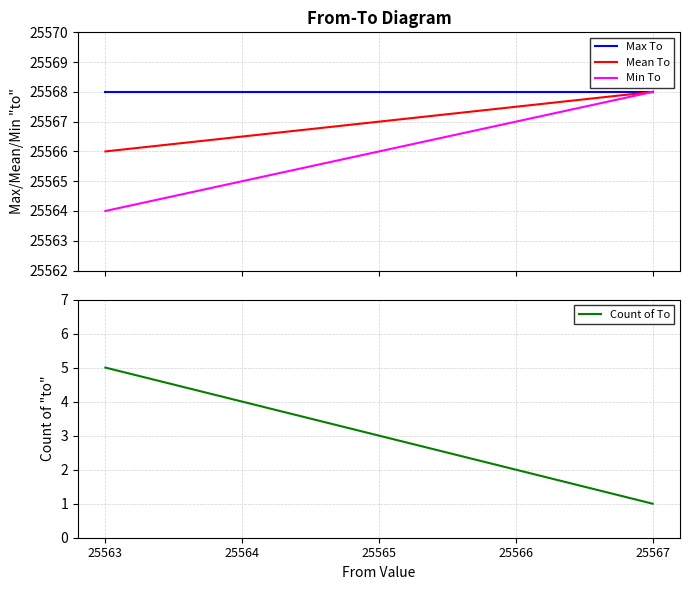

Reading left to right, list all the values displayed in this chart.

Max To: 25568.0	25568.0	25568.0	25568.0	25568.0
Mean To: 25566.0	25566.5	25567.0	25567.5	25568.0
Min To: 25564.0	25565.0	25566.0	25567.0	25568.0
Count of To: 5.0	4.0	3.0	2.0	1.0